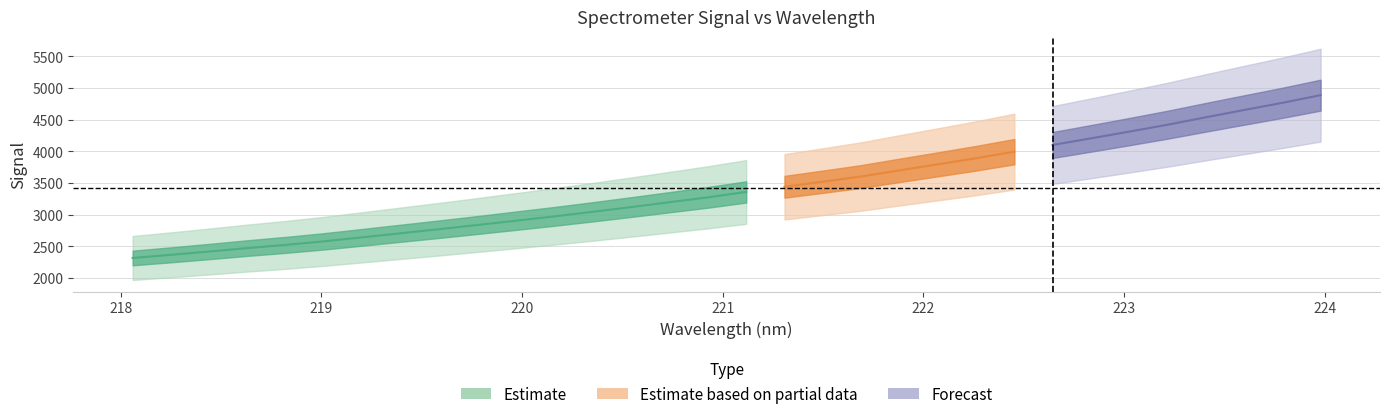

What is the difference between the x values at 4 and 20?

3.1